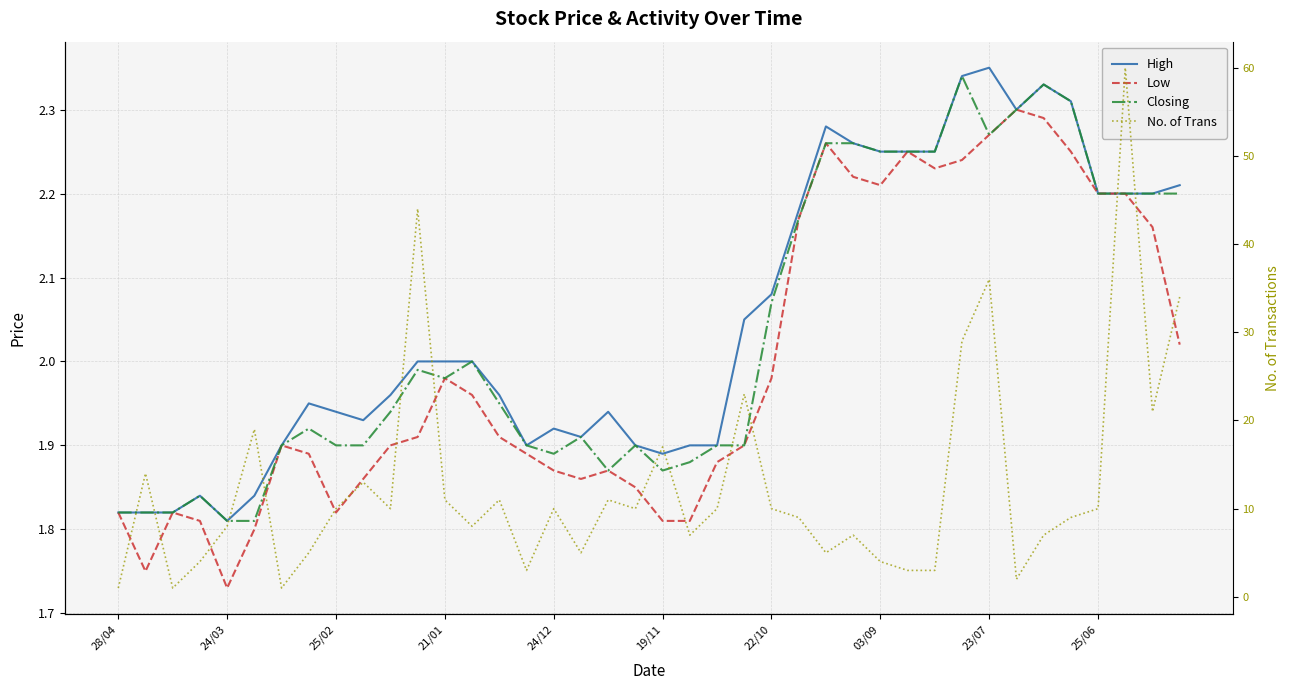

What is the smallest value displayed?

1.0